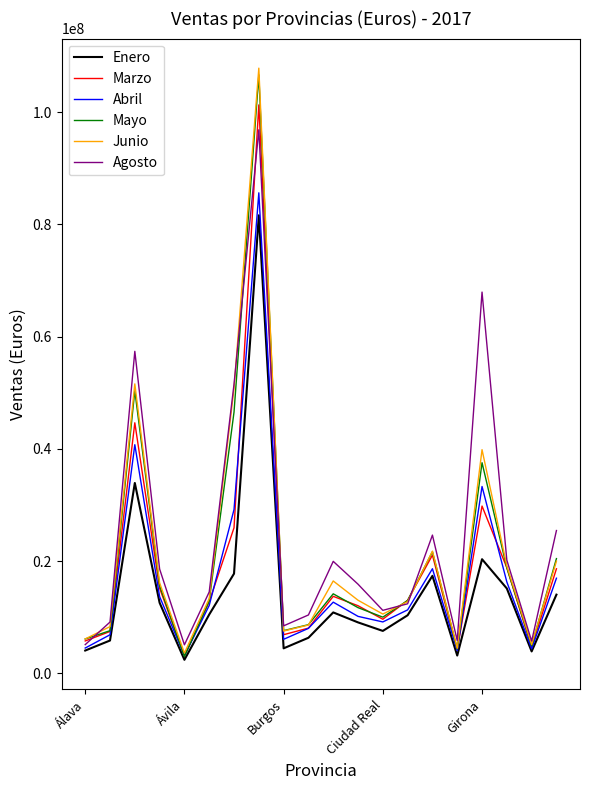

Which series has the largest range (max minus min)?

Junio